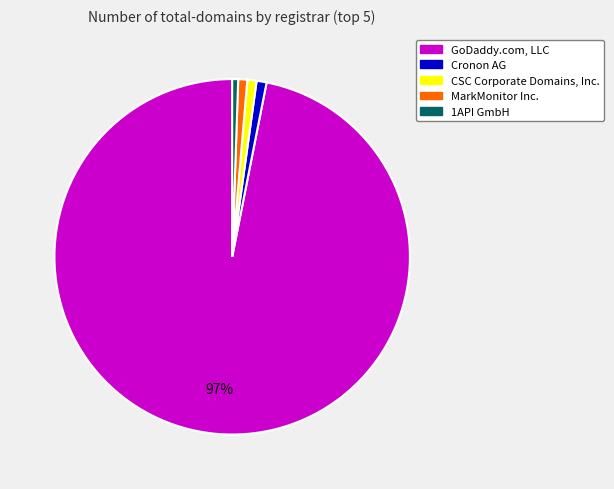

What is the largest slice in the pie chart?

GoDaddy.com, LLC